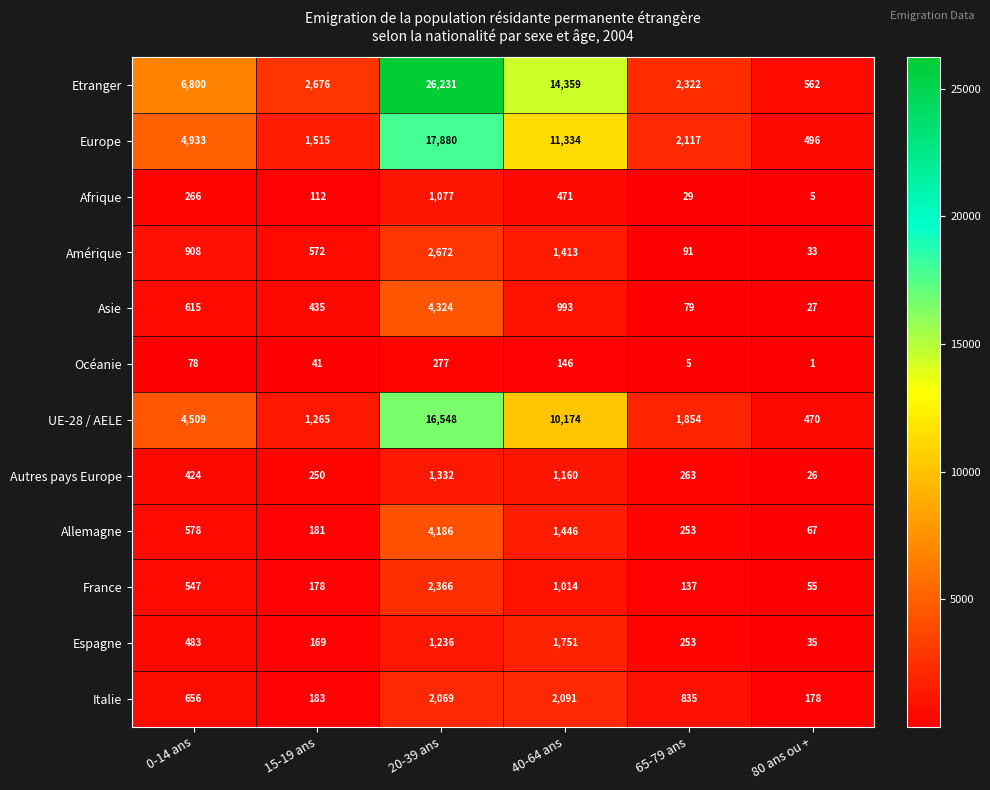

What is the total value across all series at 40-64 ans?

46352